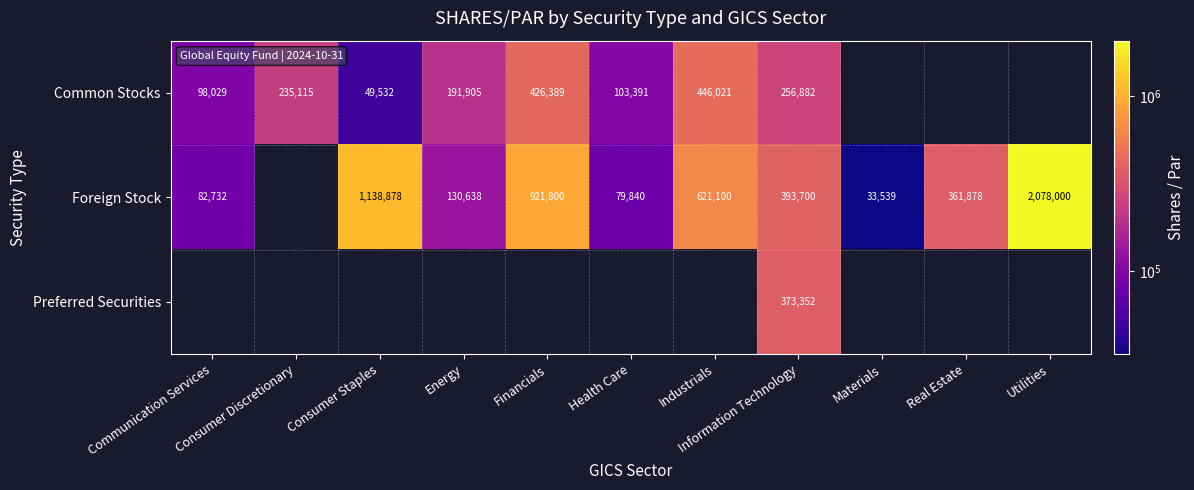

Rank the series by their maximum value, from lowest to highest.

Preferred Securities, Common Stocks, Foreign Stock